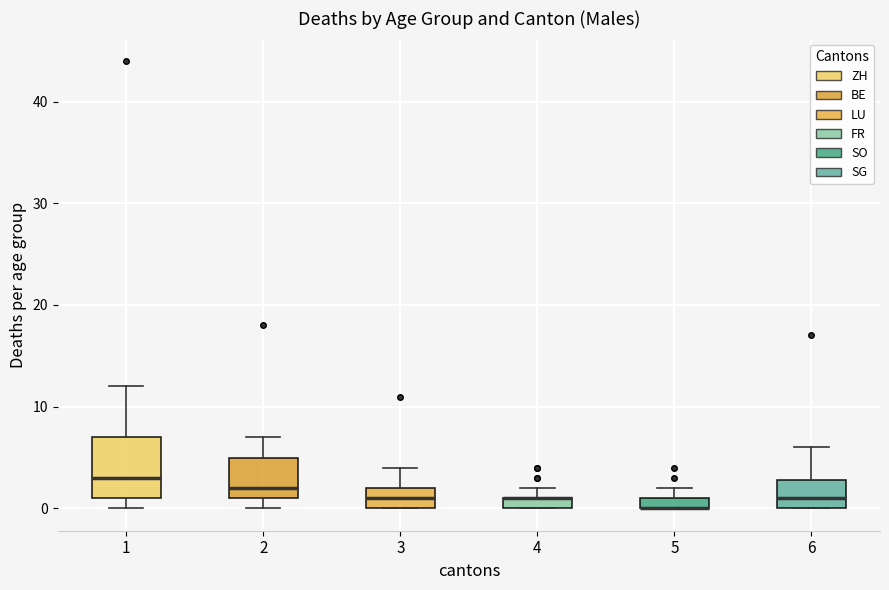

Comparing the boxes themselves (not the whiskers), which one is the tallest?

1